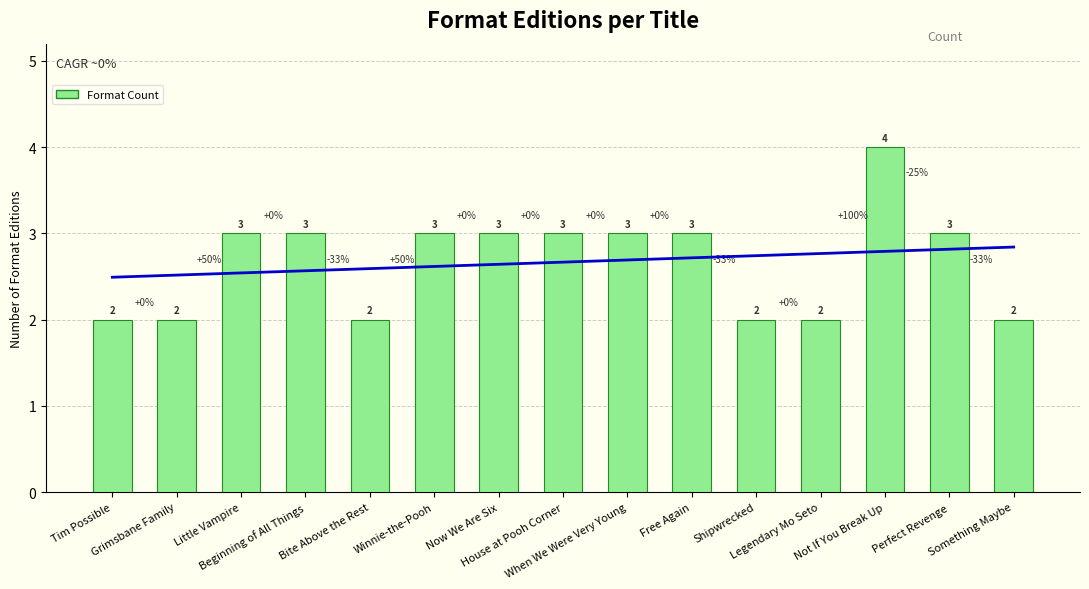

What is the minimum value shown in the chart?

2